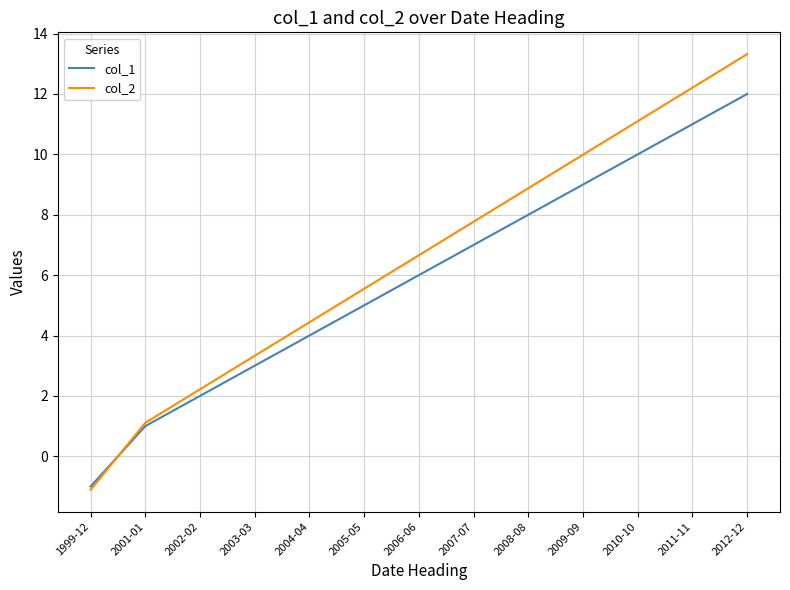

At which label is col_1 closest to 5?

2005-05